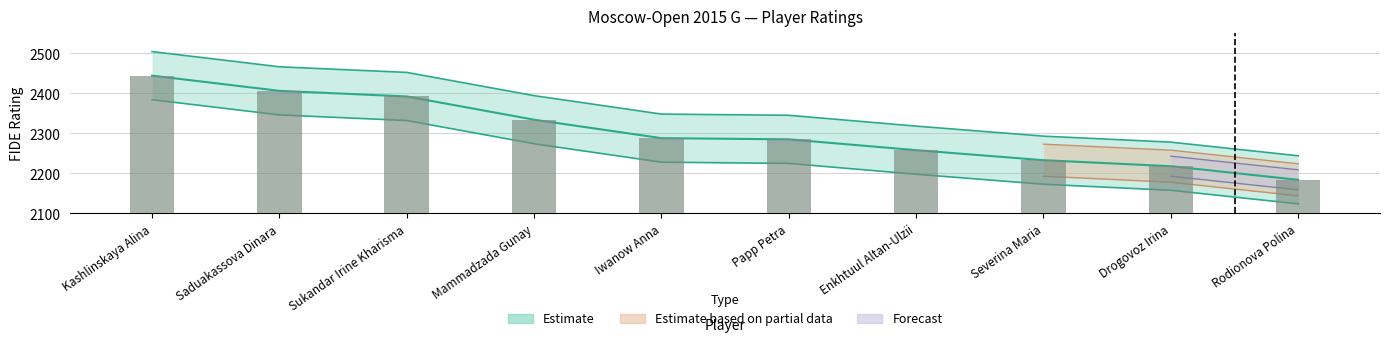

At which category does the chart reach its peak across all series?

Kashlinskaya Alina